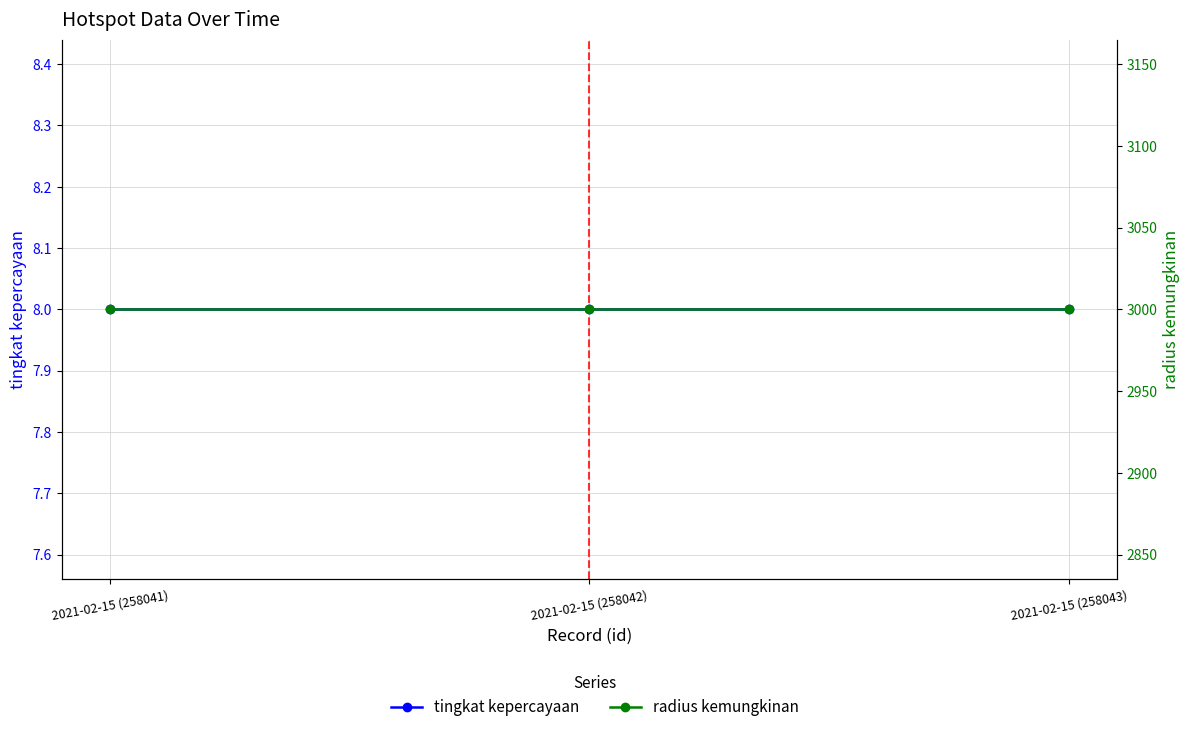

What is the average value of the radius kemungkinan series?

3000